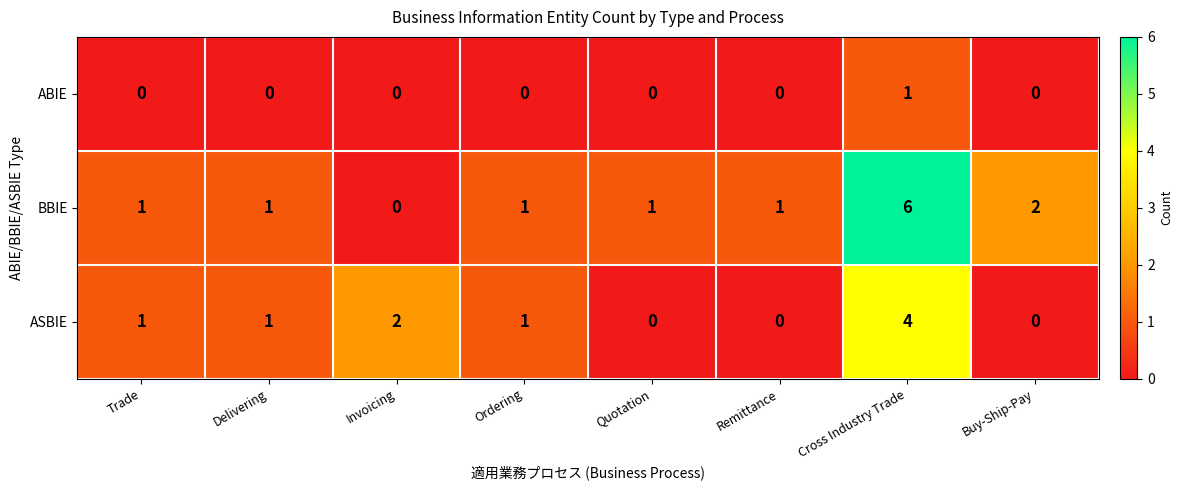

At which category is the sum across all series the highest?

Cross Industry Trade